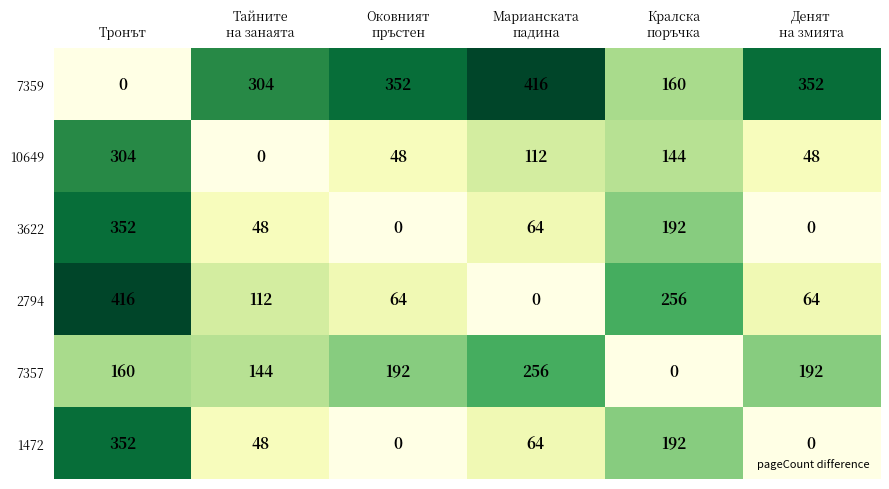

What is the sum of all 2794 values?

912